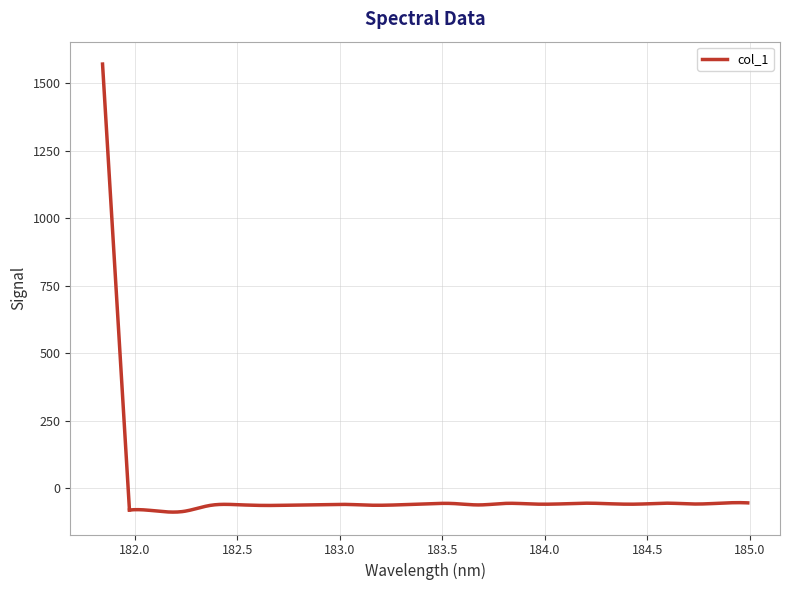

What is the minimum value shown in the chart?

-88.2